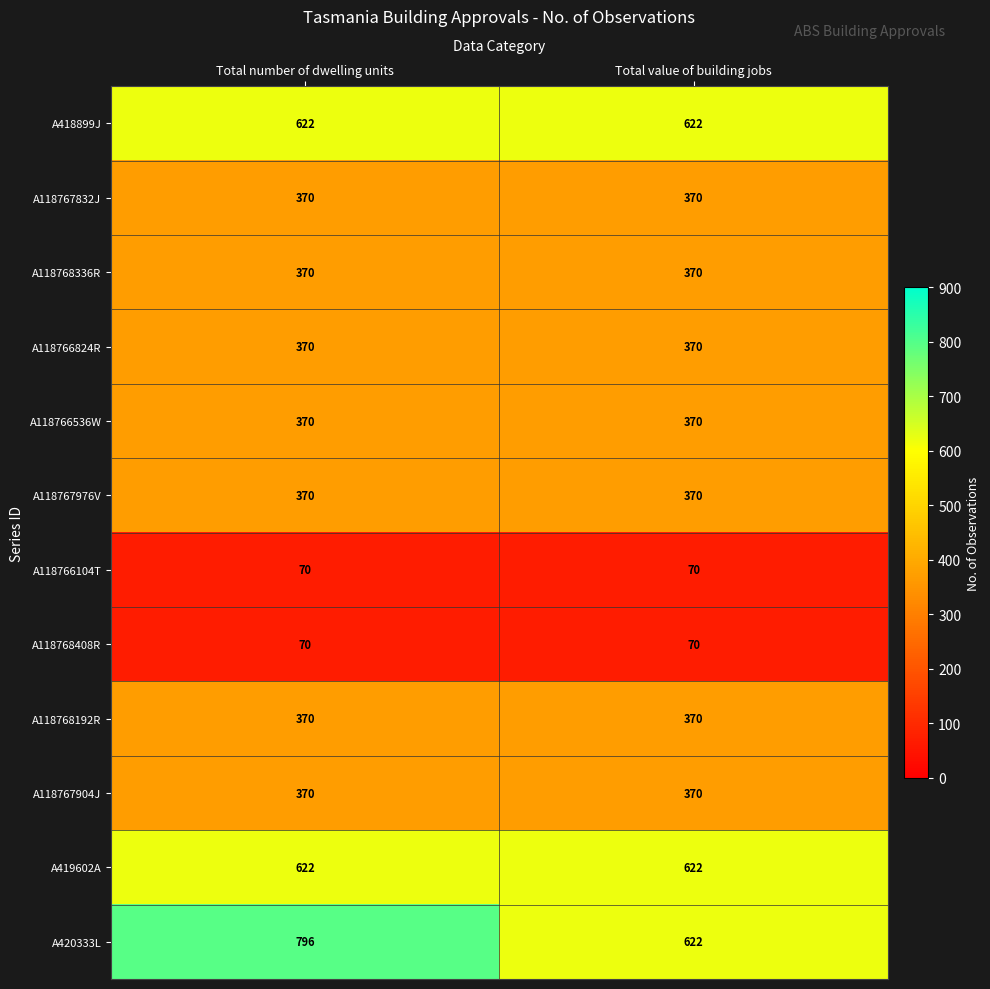

What is the difference between the highest and lowest values at Total number of dwelling units?

726